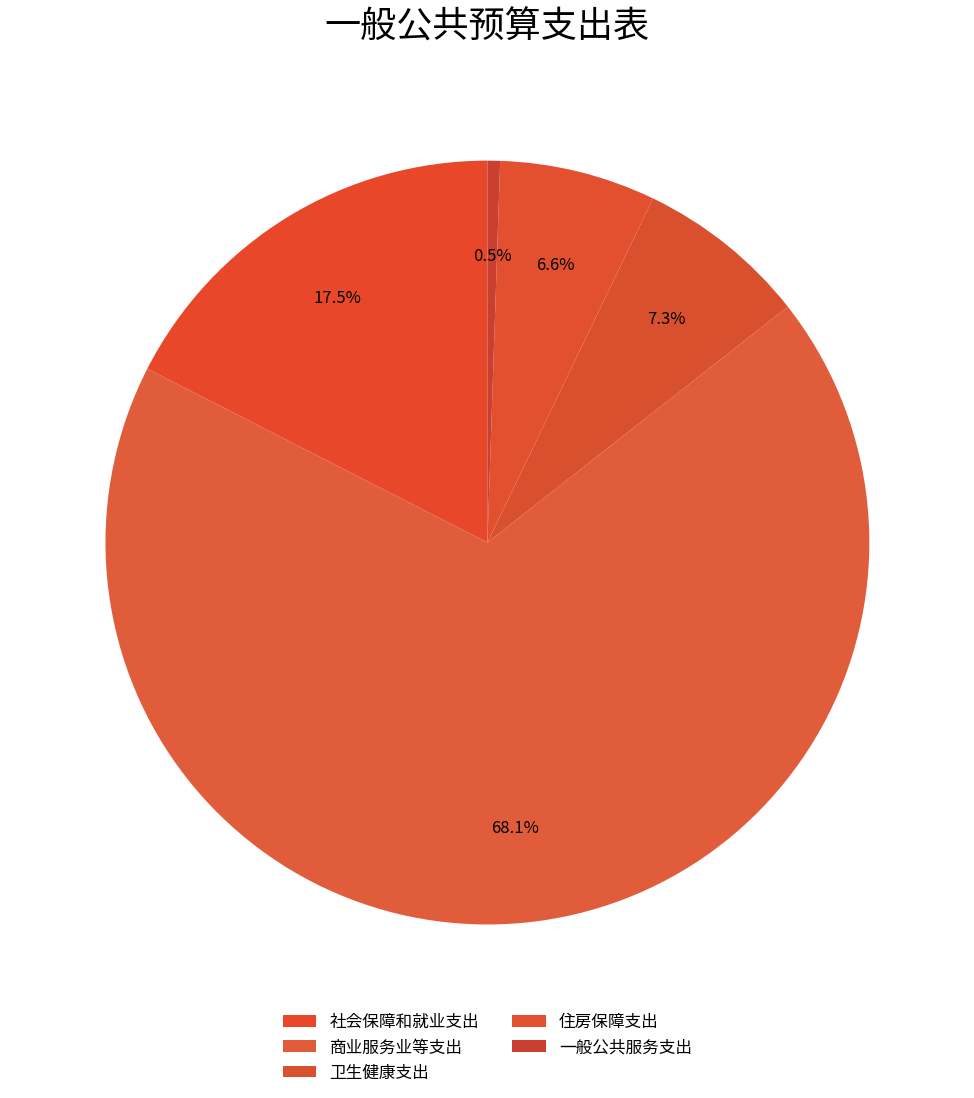

Count the number of slices in the pie.

5